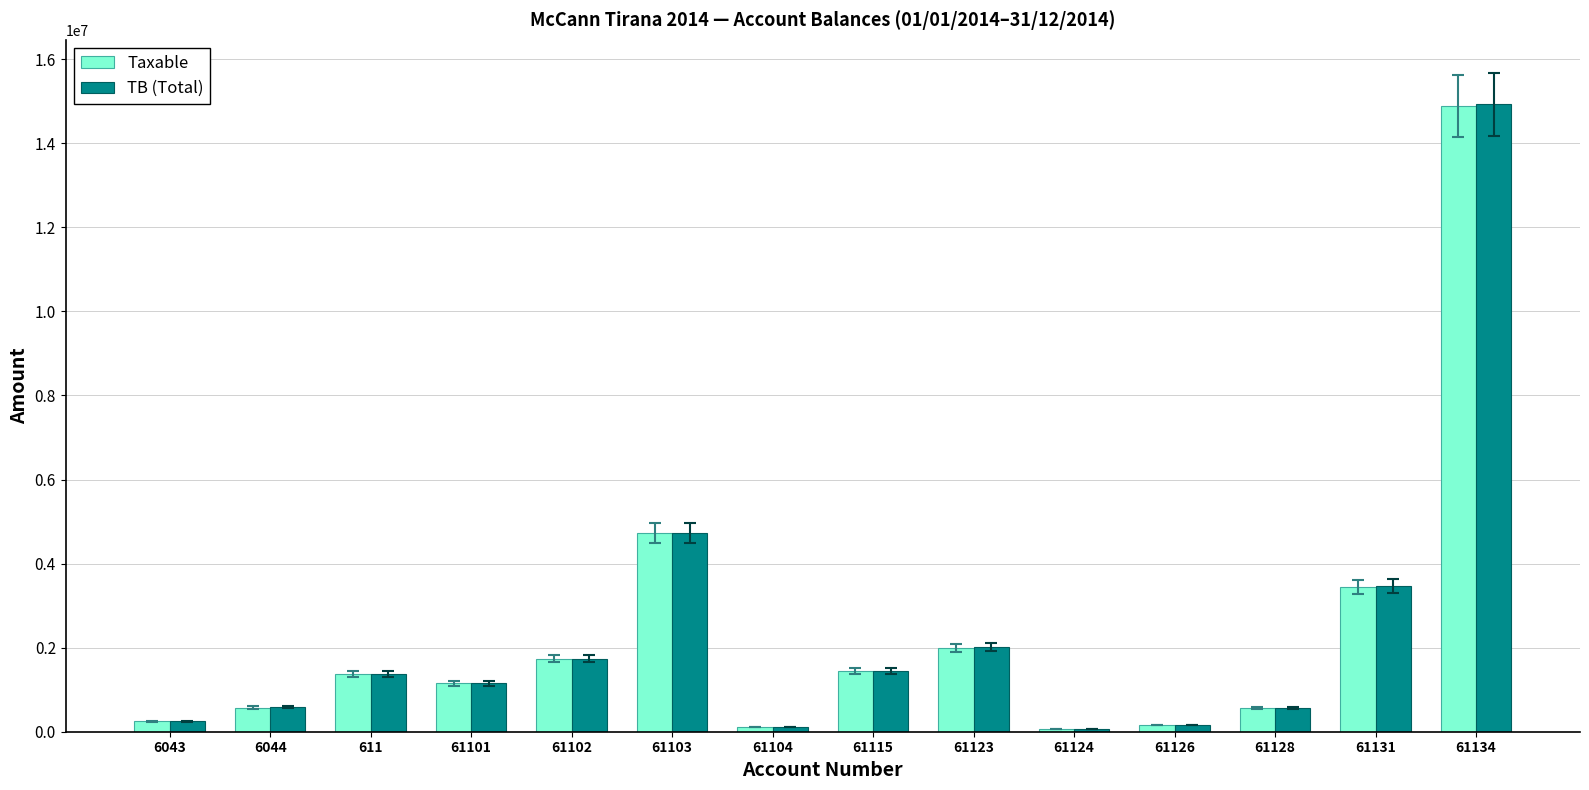

At which category is the sum across all series the highest?

61134